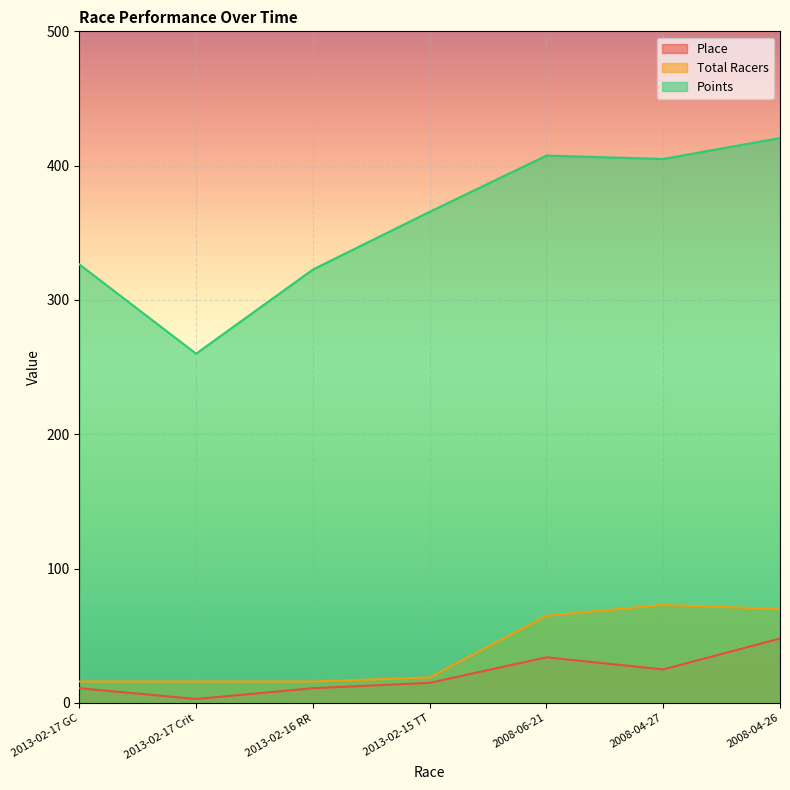

True or false: Place has a value of 4.6 at 2013-02-17 Crit.

False